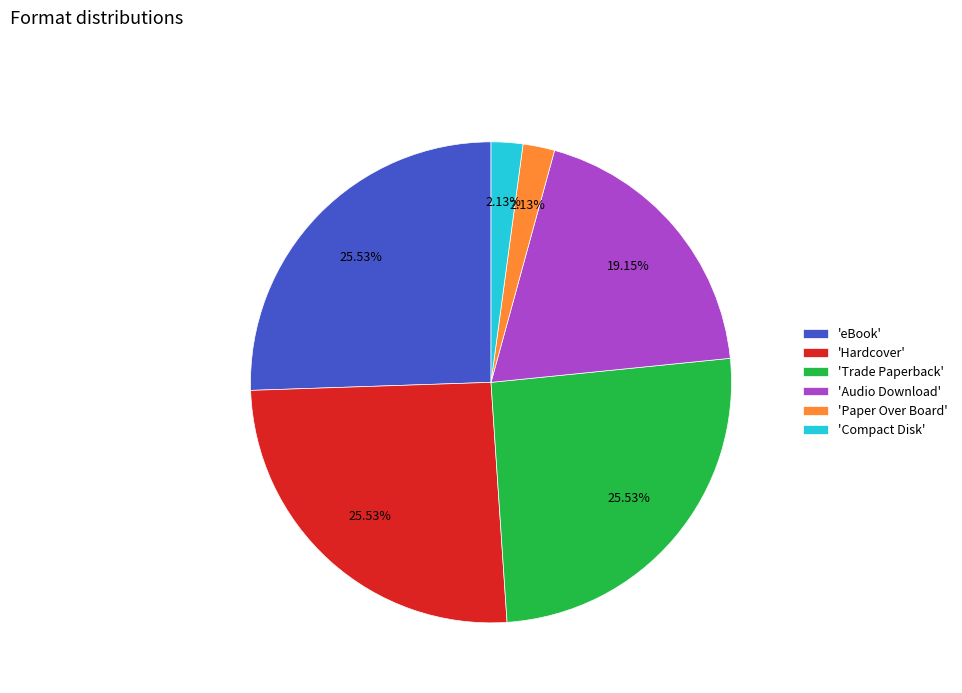

Do 'Hardcover' and 'Compact Disk' together represent more than half of the pie?

No